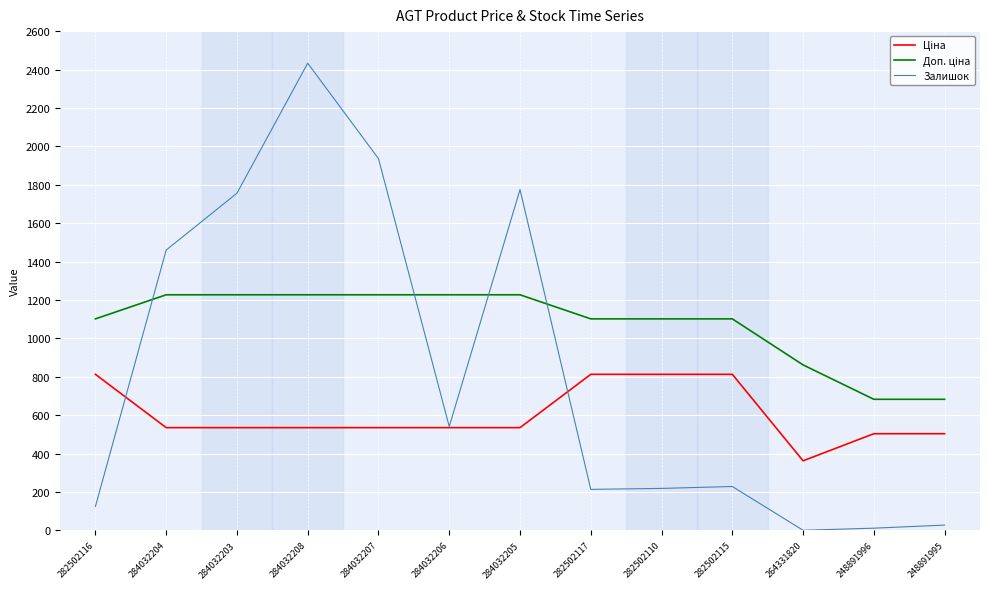

The Залишок series shows 1460.0 at 284032204. True or false?

True